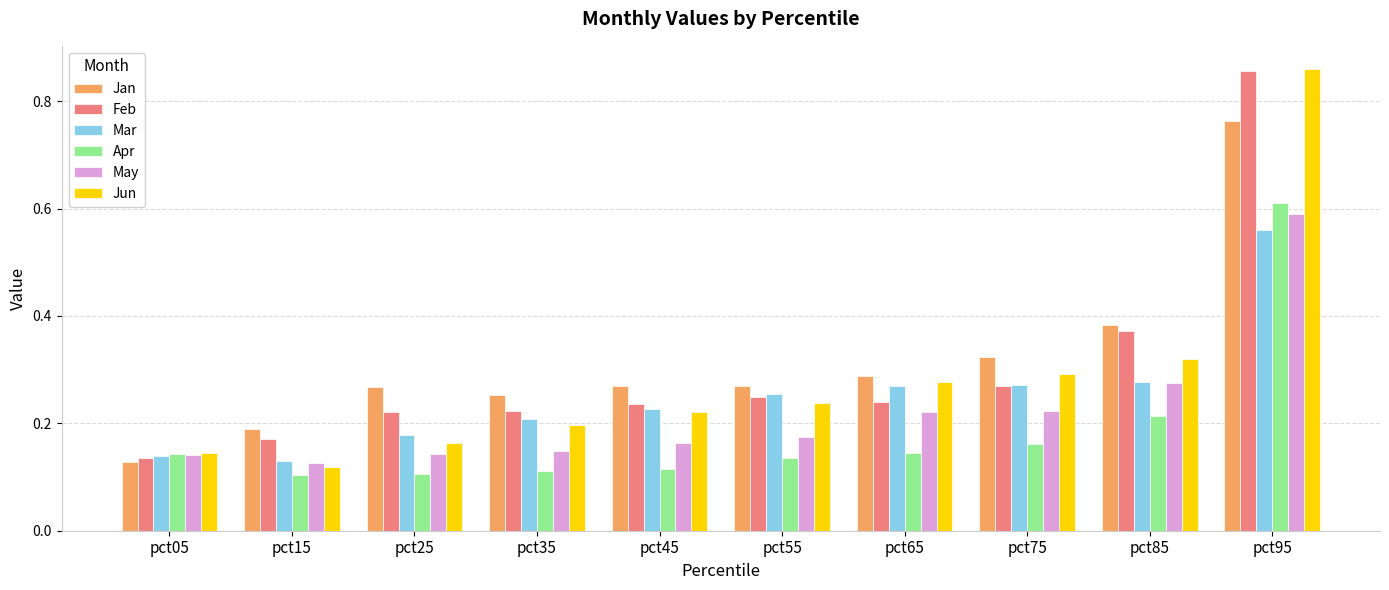

Between pct15 and pct85, which series saw the biggest shift?

Feb